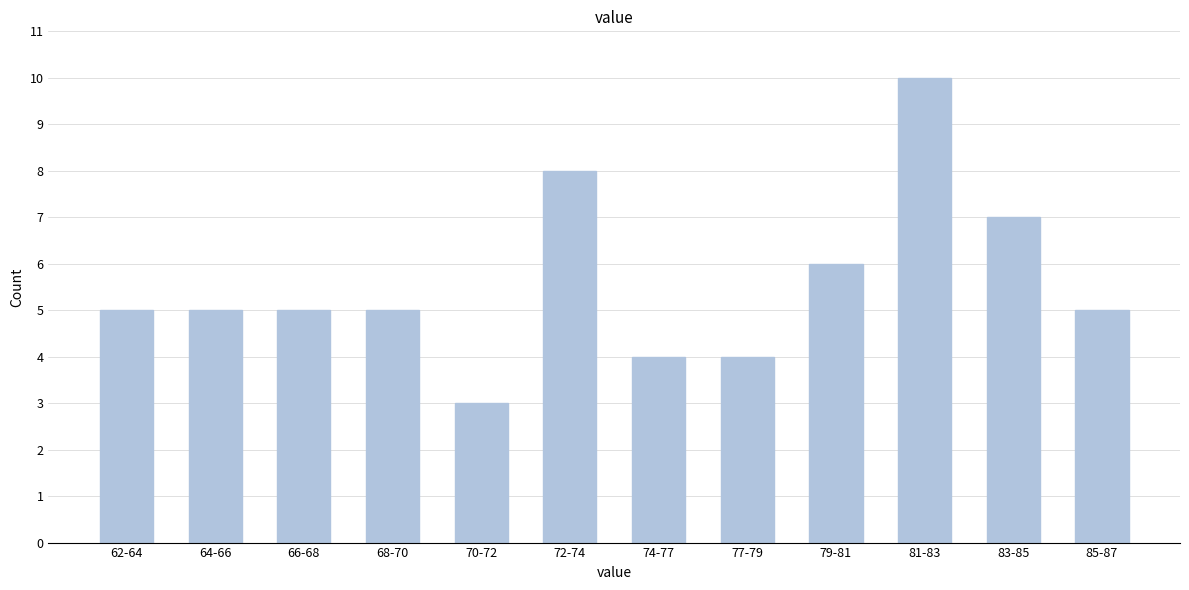

Reading left to right, what are all the values shown in this chart?

5	5	5	5	3	8	4	4	6	10	7	5